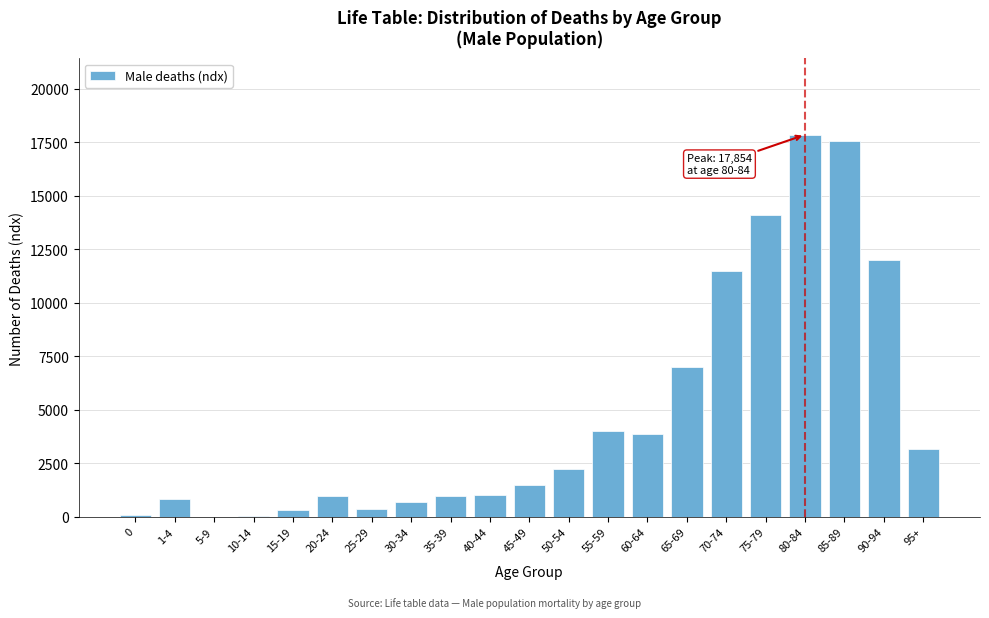

What is the greatest value displayed?

17854